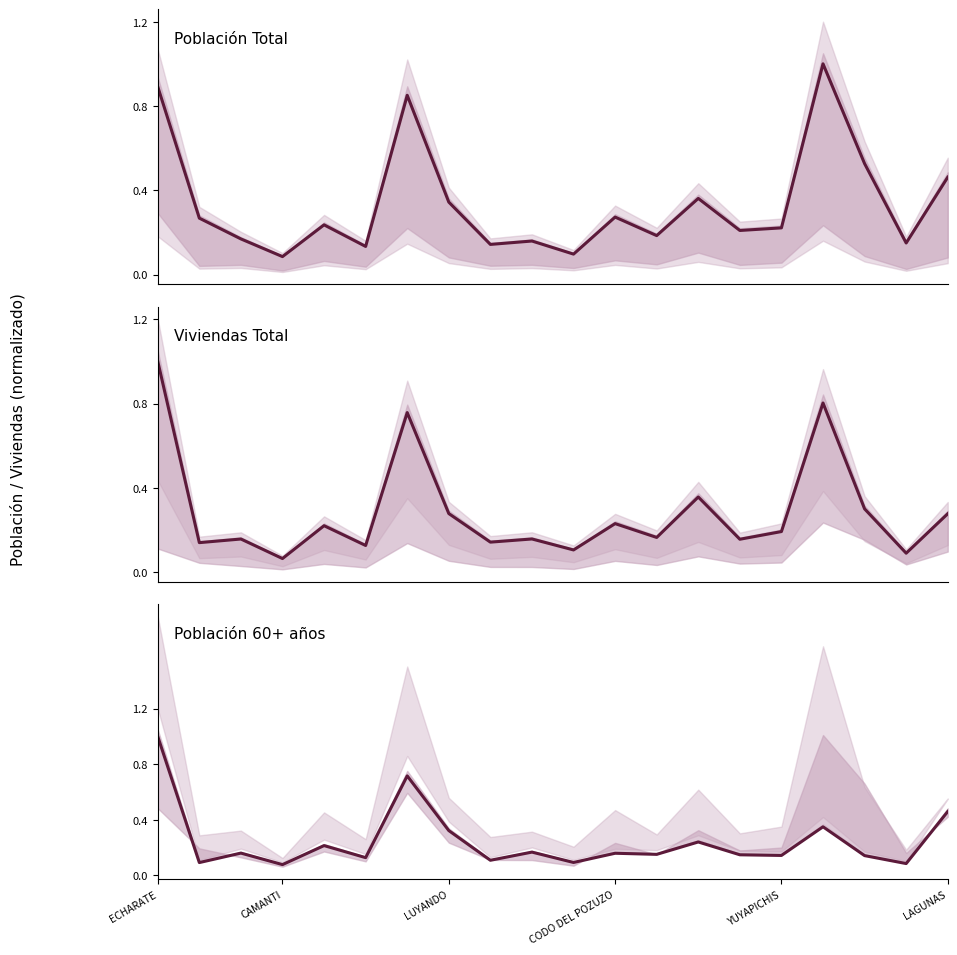

Which series changed the most between CODO DEL POZUZO and YUYAPICHIS?

Población Total